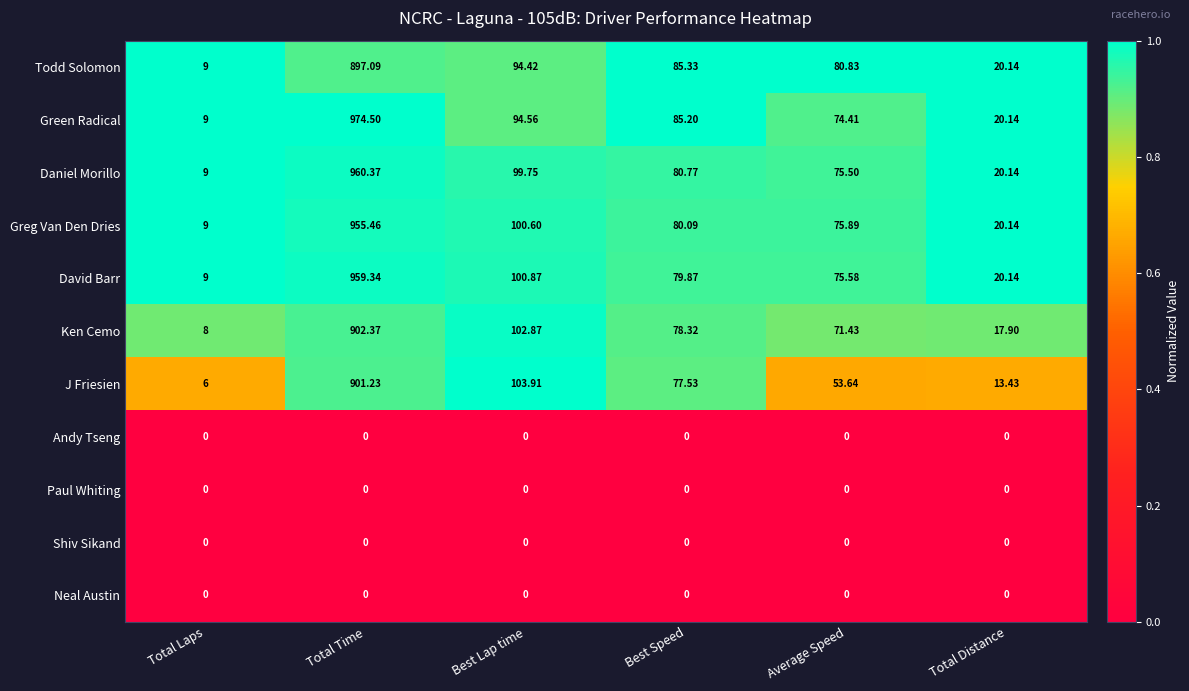

Is the value of Paul Whiting at Best Speed greater than the value of Green Radical at Total Distance?

No